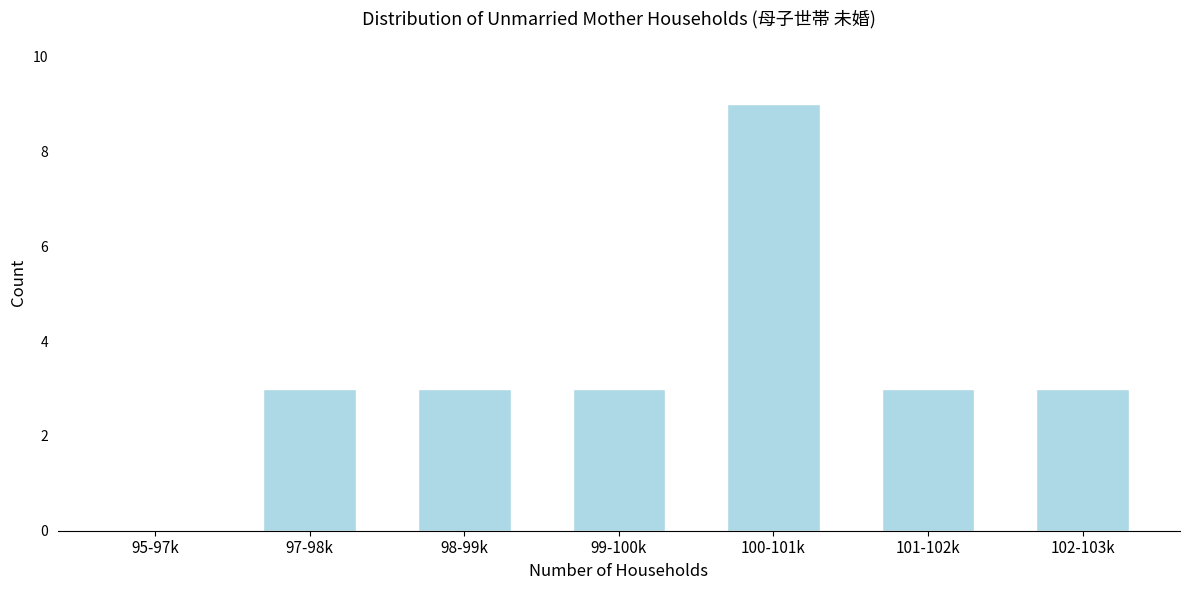

Reading left to right, what are all the values shown in this chart?

95-97k=0	97-98k=3	98-99k=3	99-100k=3	100-101k=9	101-102k=3	102-103k=3